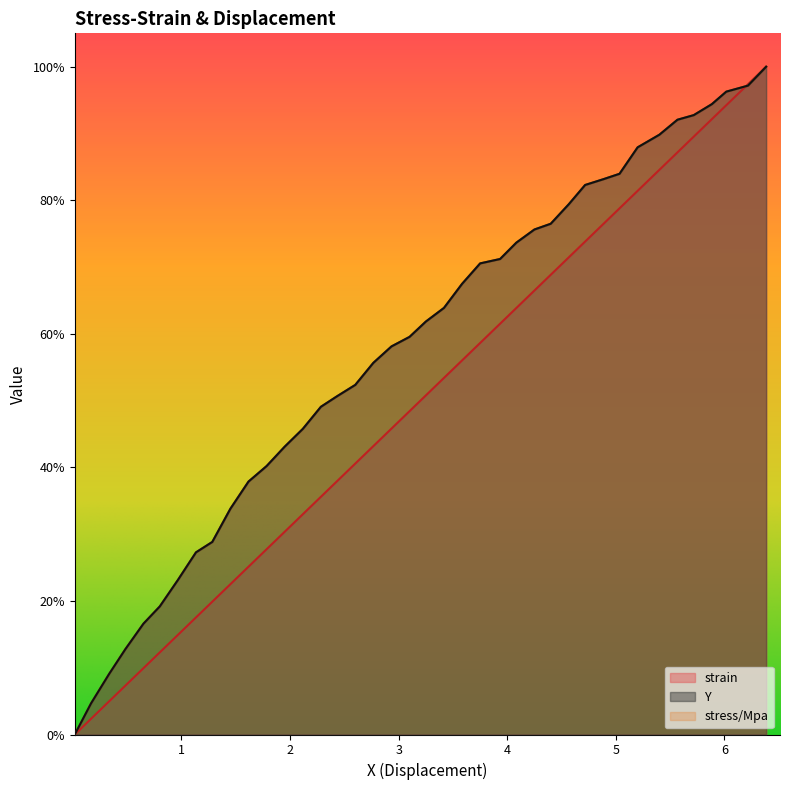

Rank the series by their maximum value, from lowest to highest.

strain, Y, stress/Mpa